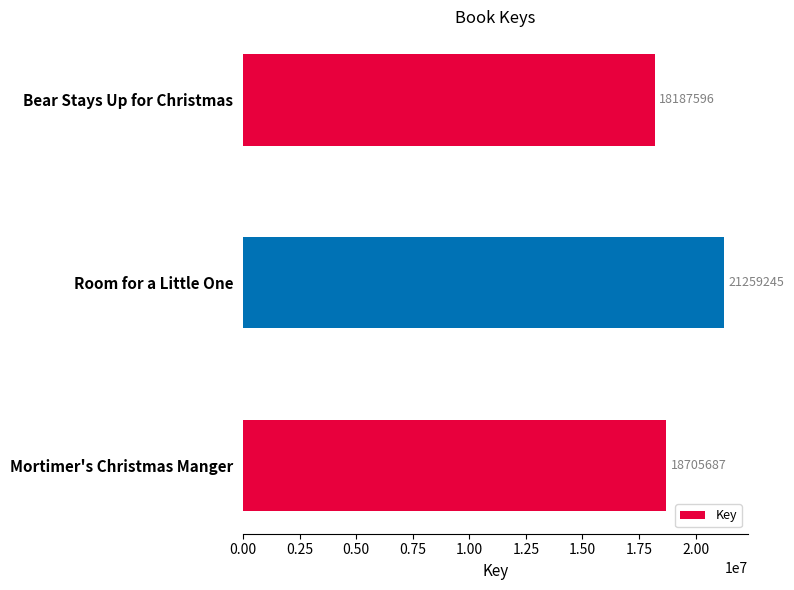

What is the difference between the maximum and minimum values?

3071649